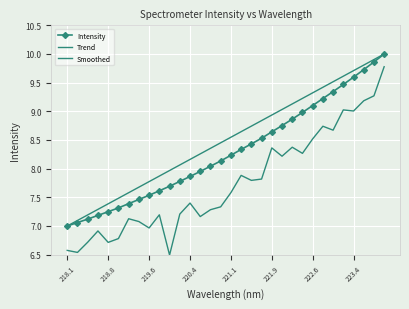

True or false: Smoothed and Intensity cross at least once.

False